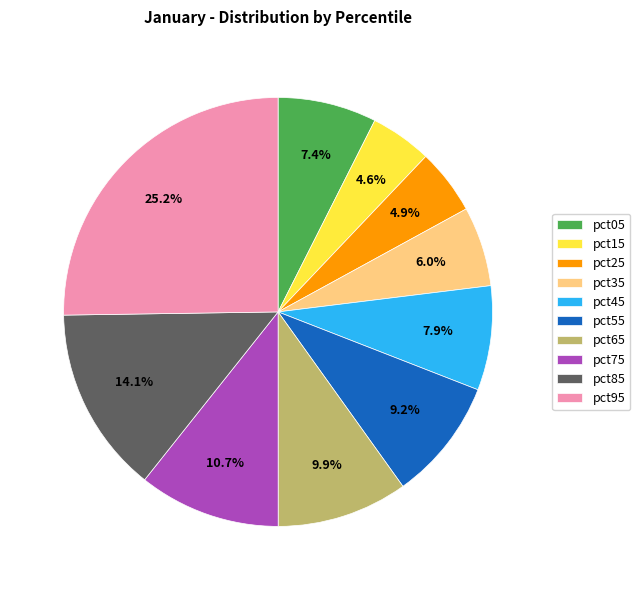

To the nearest percent, what percentage of the pie is pct25?

5%